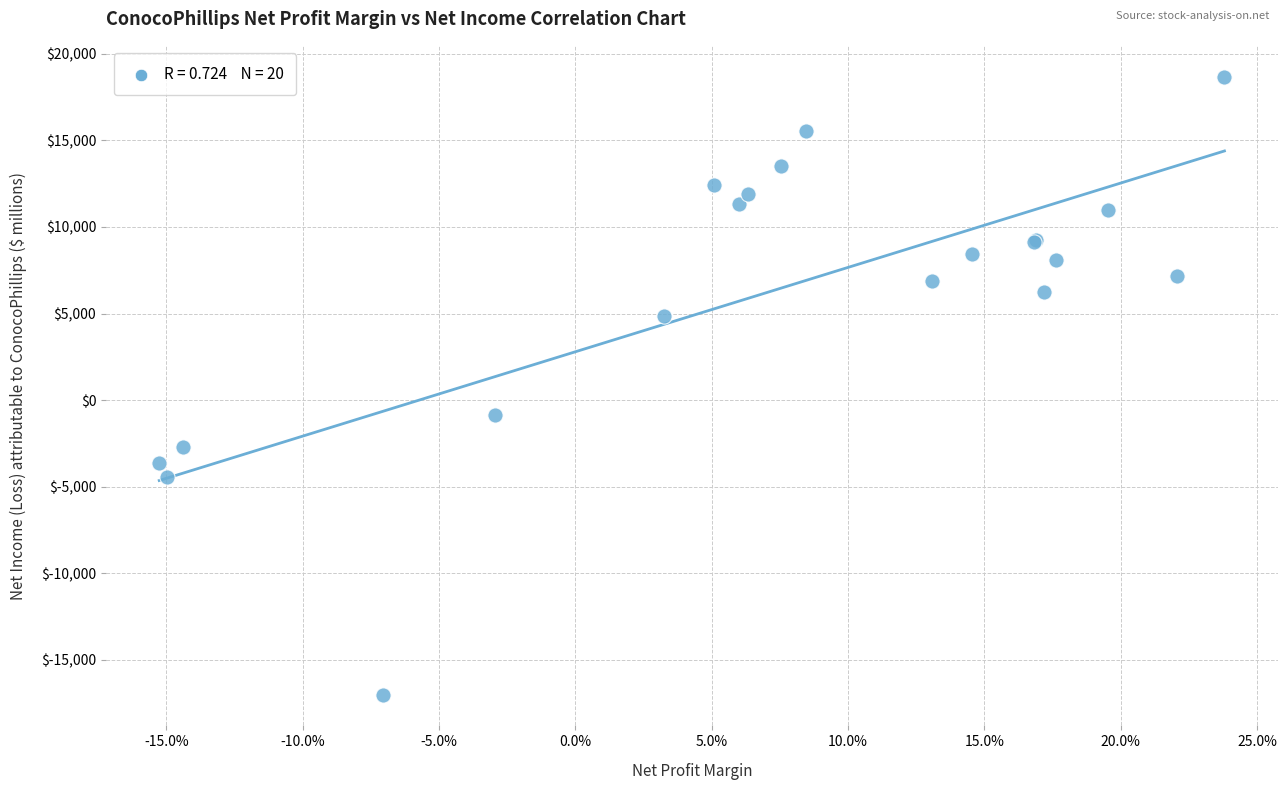

What Y value in the scatter plot is closest to 841?

-855